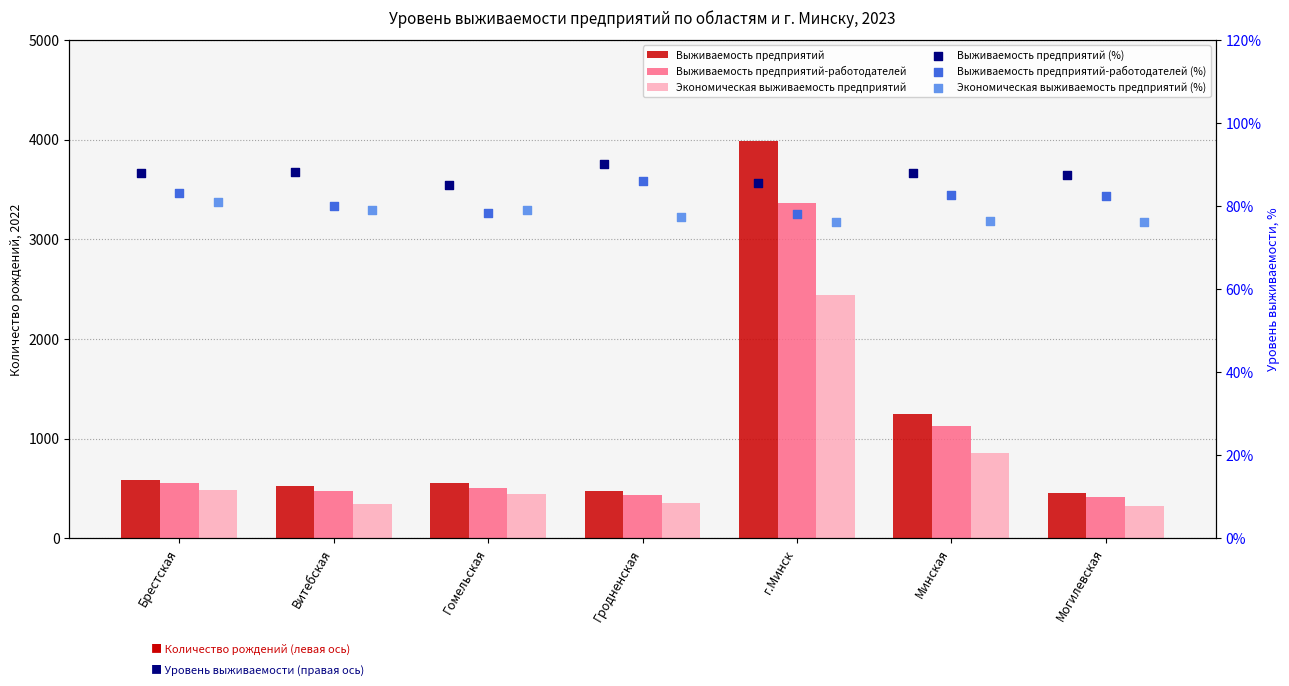

What is the total value across all series at Могилевская?

1435.2